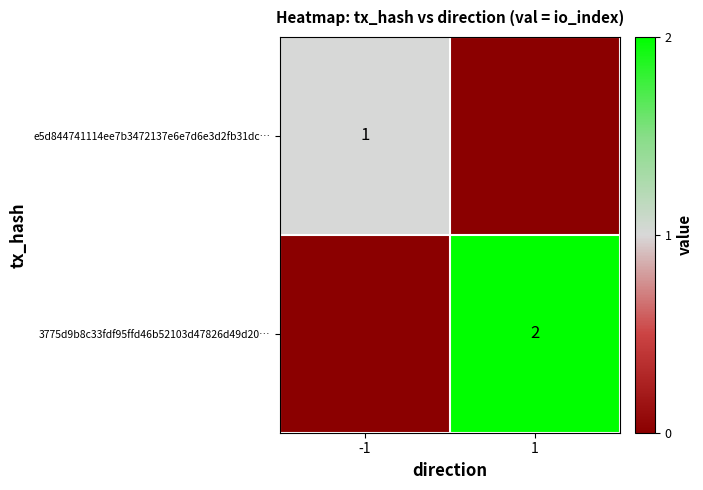

Is the value of e5d844741114ee7b3472137e6e7d6e3d2fb31dc… at -1 greater than the value of 3775d9b8c33fdf95ffd46b52103d47826d49d20… at 1?

No